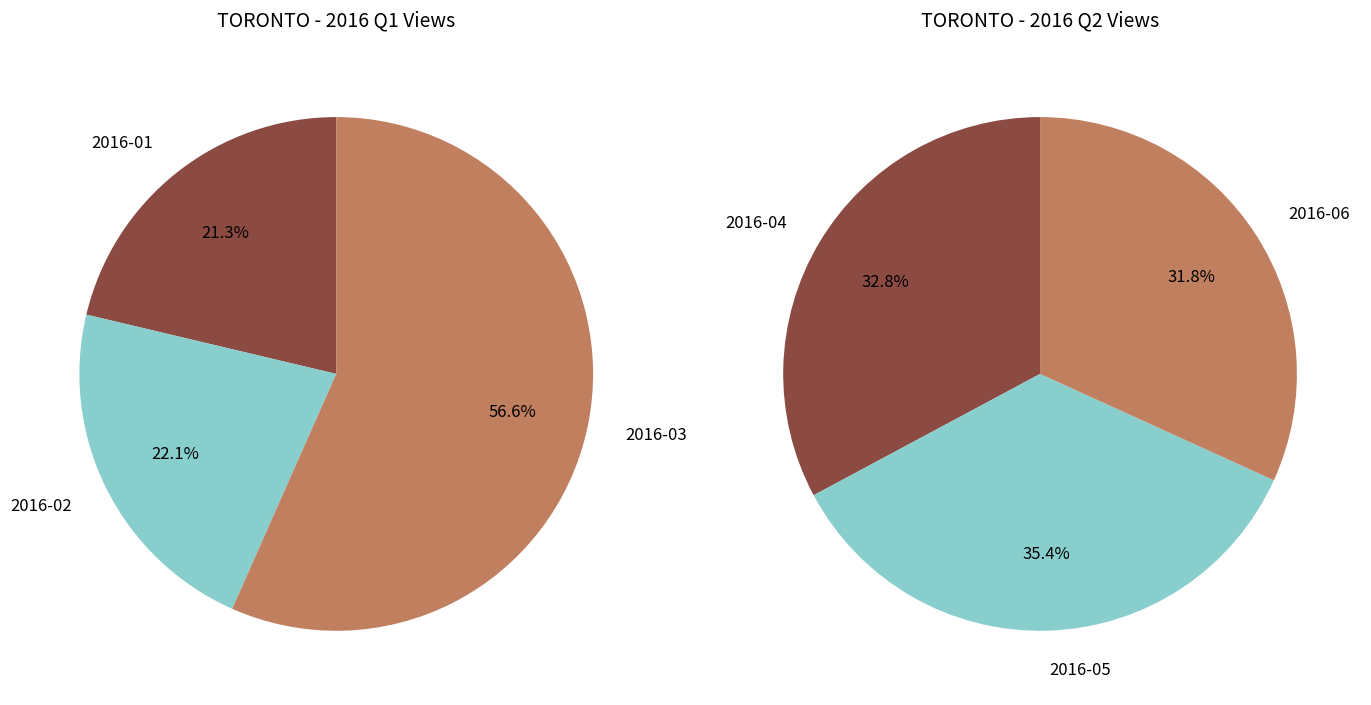

Do 2016-06 and 2016-03 together represent more than half of the pie?

No